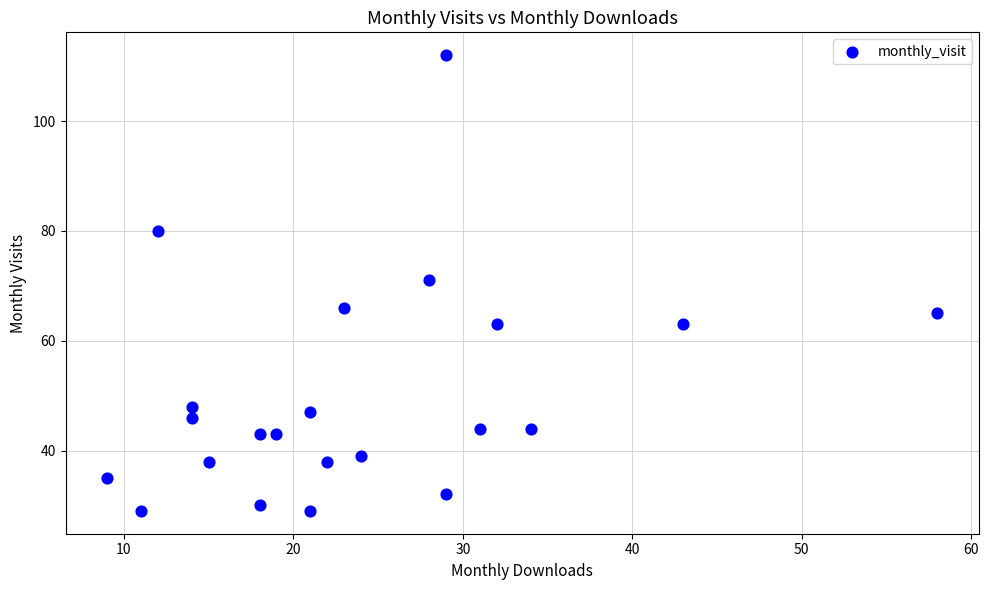

What Y value in the scatter plot is closest to 70?

71